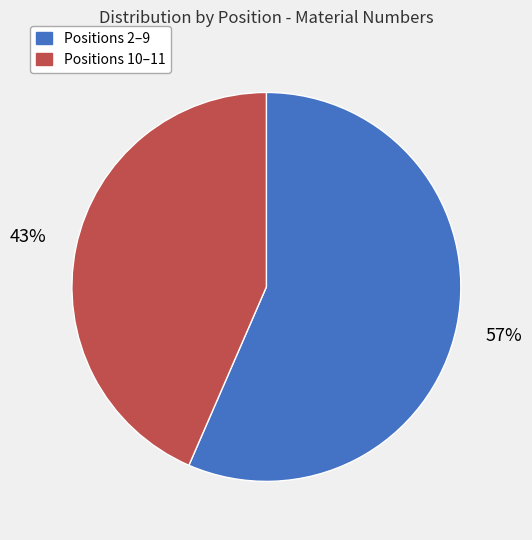

What is the smallest slice in the pie chart?

Positions 10–11